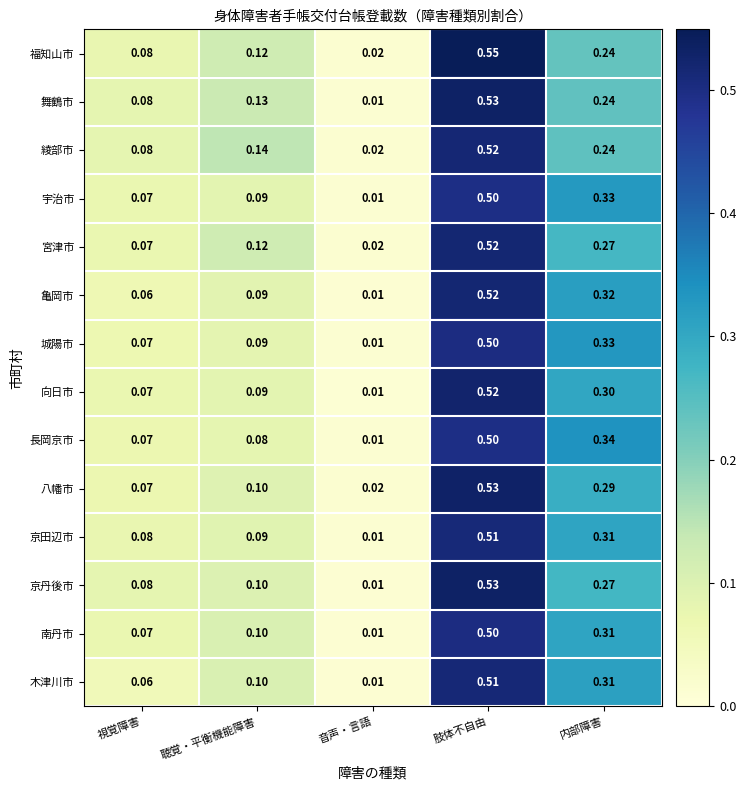

Which series has the largest range (max minus min)?

福知山市